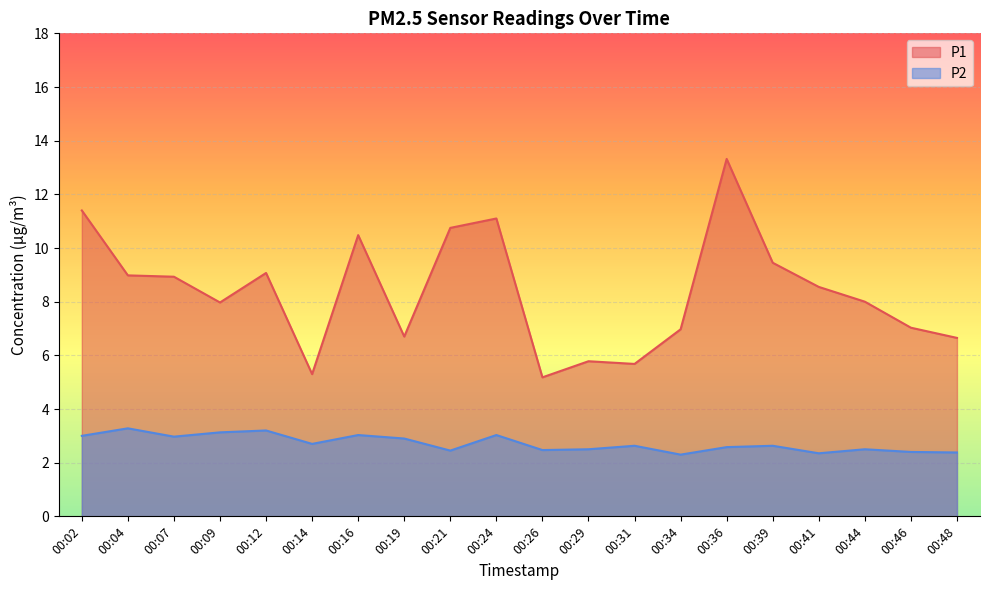

Reading right to left, transcribe all the data shown in this chart.

P1: 00:48=6.7	00:46=7.0	00:44=8.0	00:41=8.6	00:39=9.4	00:36=13.3	00:34=7.0	00:31=5.7	00:29=5.8	00:26=5.2	00:24=11.1	00:21=10.8	00:19=6.7	00:16=10.5	00:14=5.3	00:12=9.1	00:09=8.0	00:07=8.9	00:04=9.0	00:02=11.4
P2: 00:48=2.4	00:46=2.4	00:44=2.5	00:41=2.4	00:39=2.6	00:36=2.6	00:34=2.3	00:31=2.6	00:29=2.5	00:26=2.5	00:24=3.0	00:21=2.5	00:19=2.9	00:16=3.0	00:14=2.7	00:12=3.2	00:09=3.1	00:07=3.0	00:04=3.3	00:02=3.0